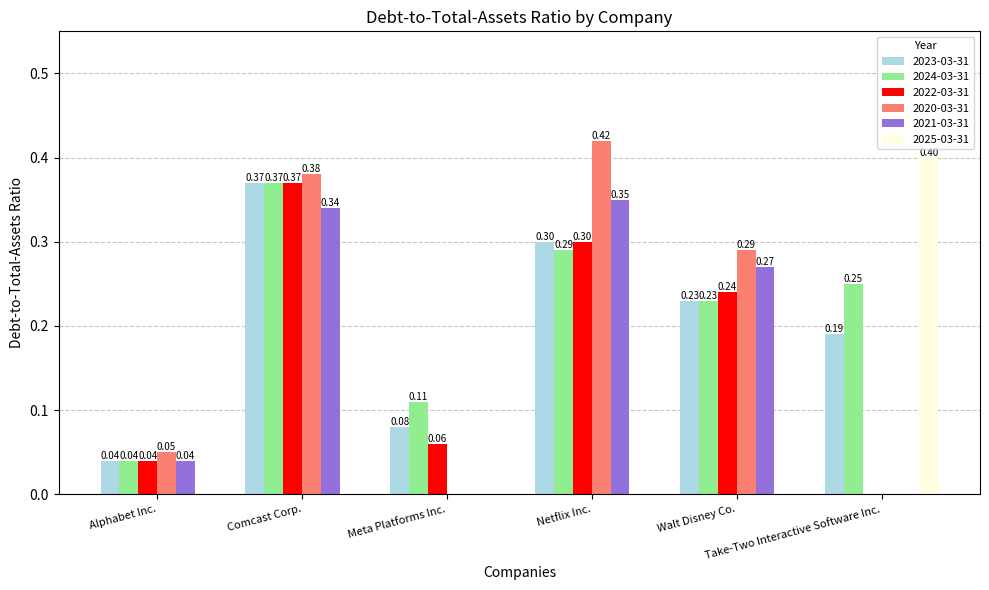

What is the sum of all 2020-03-31 values?

1.1